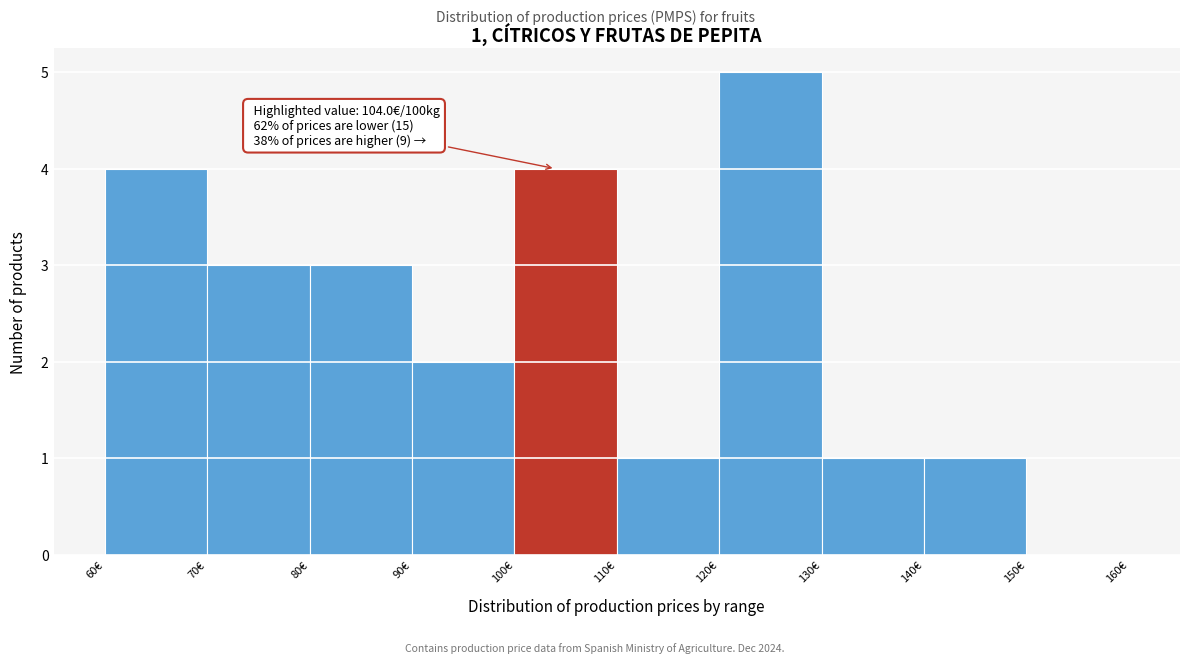

Over which range of the x-axis is the bar tallest?

120 to 130